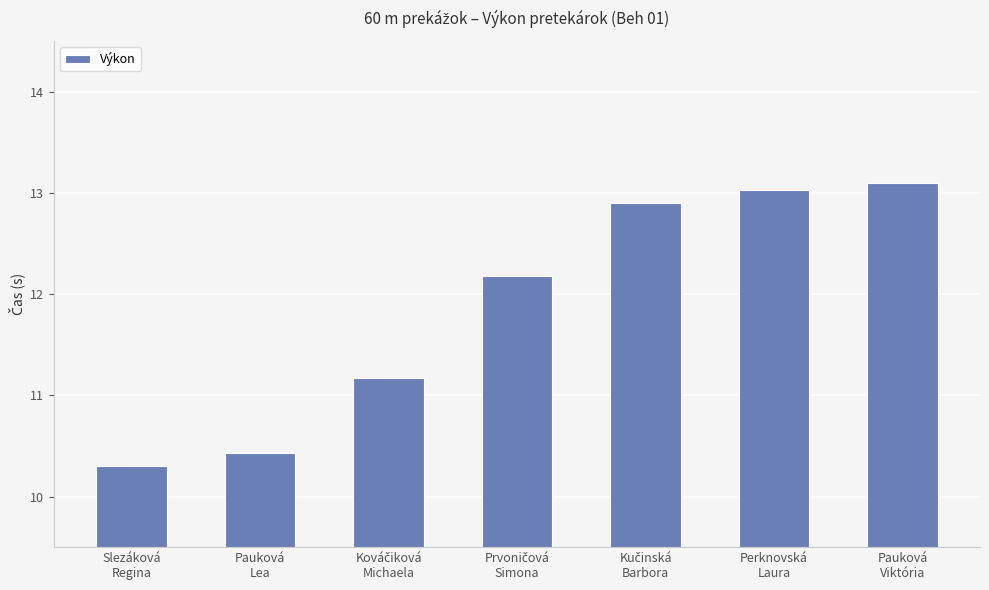

What is the greatest value displayed?

13.1